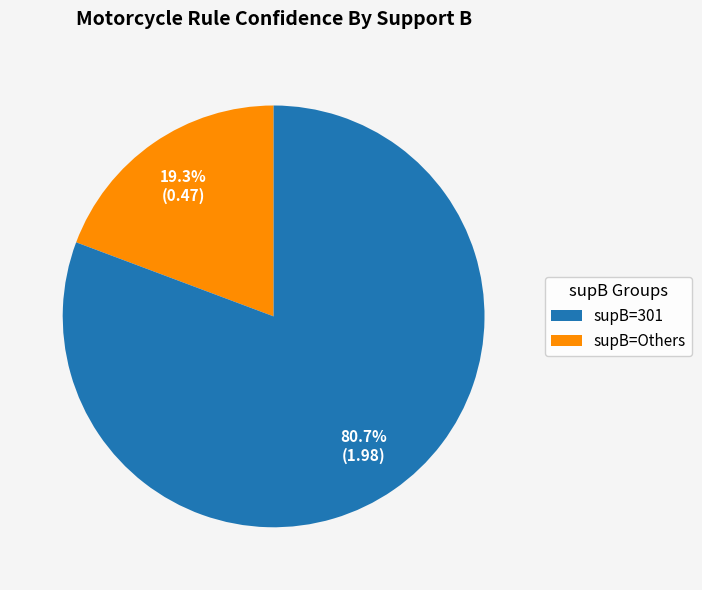

Between supB=301 and supB=Others, which is larger?

supB=Others